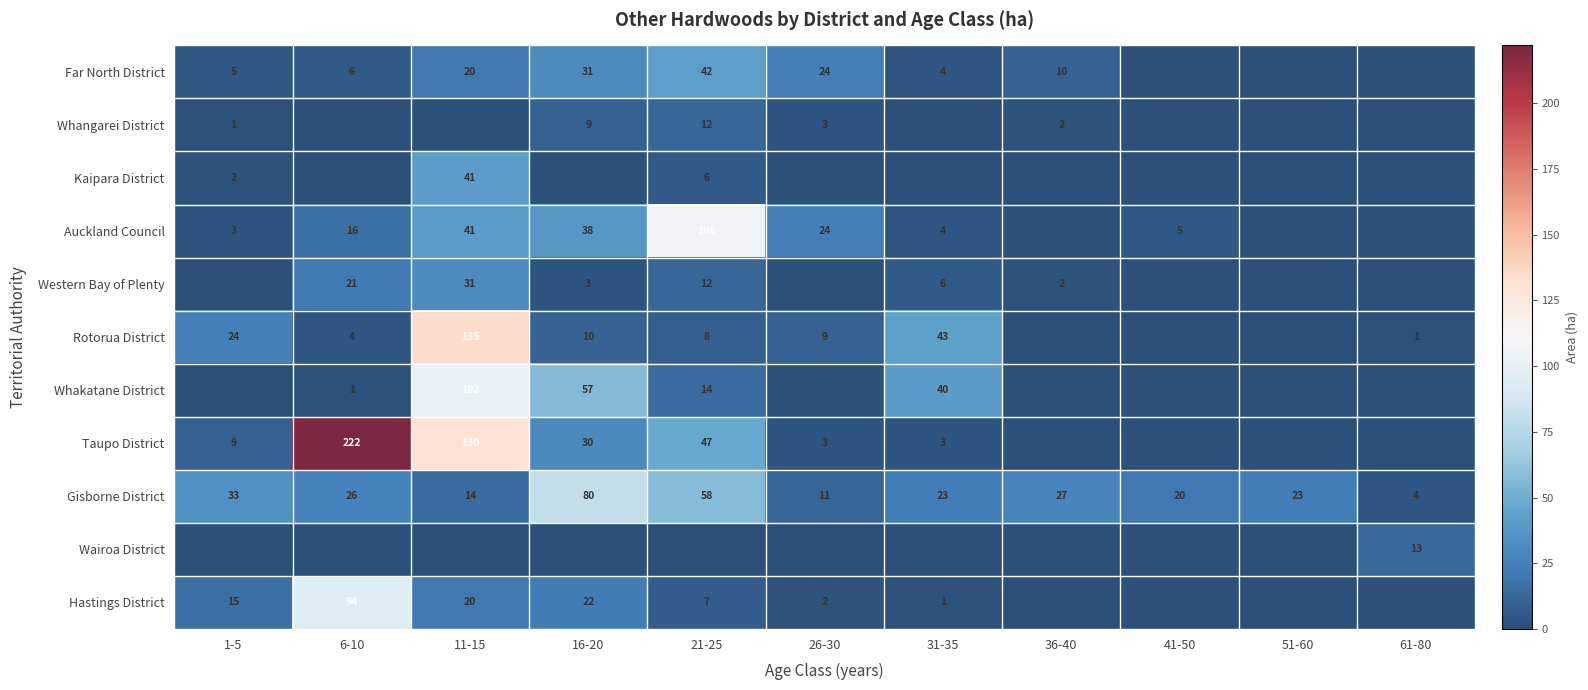

The value of Rotorua District at 11-15 is 64. True or false?

False